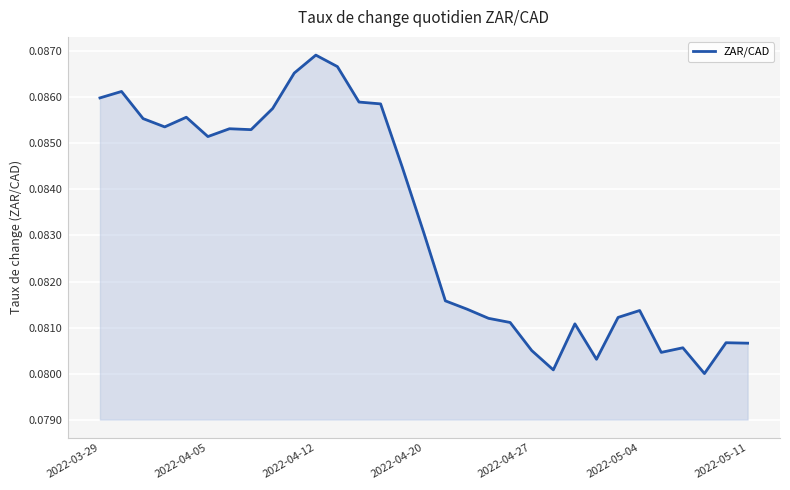

Which category has the highest value across all series?

2022-04-12